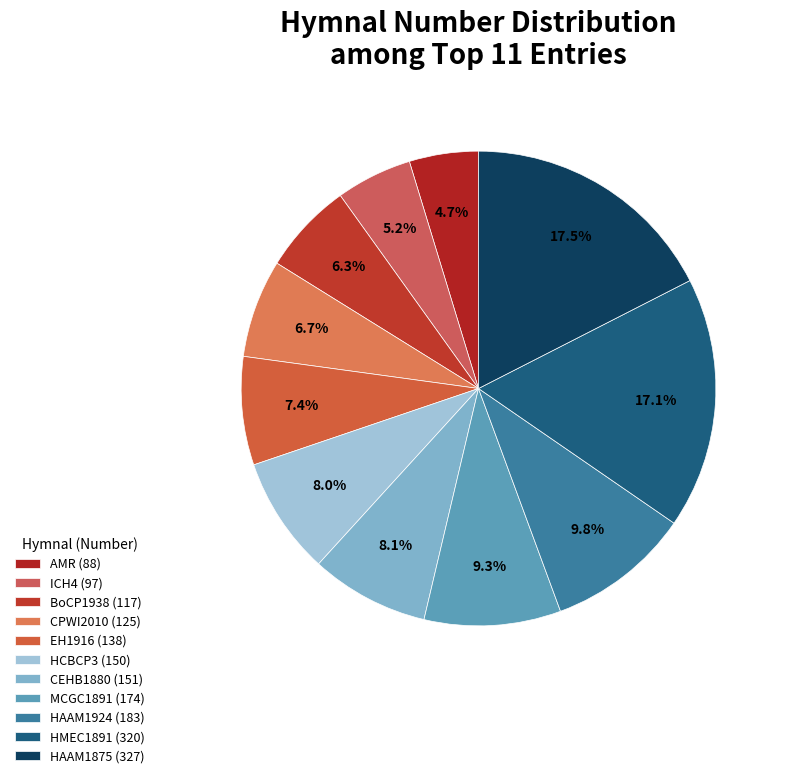

The MCGC1891 (174) slice represents 9% of the pie. True or false?

True